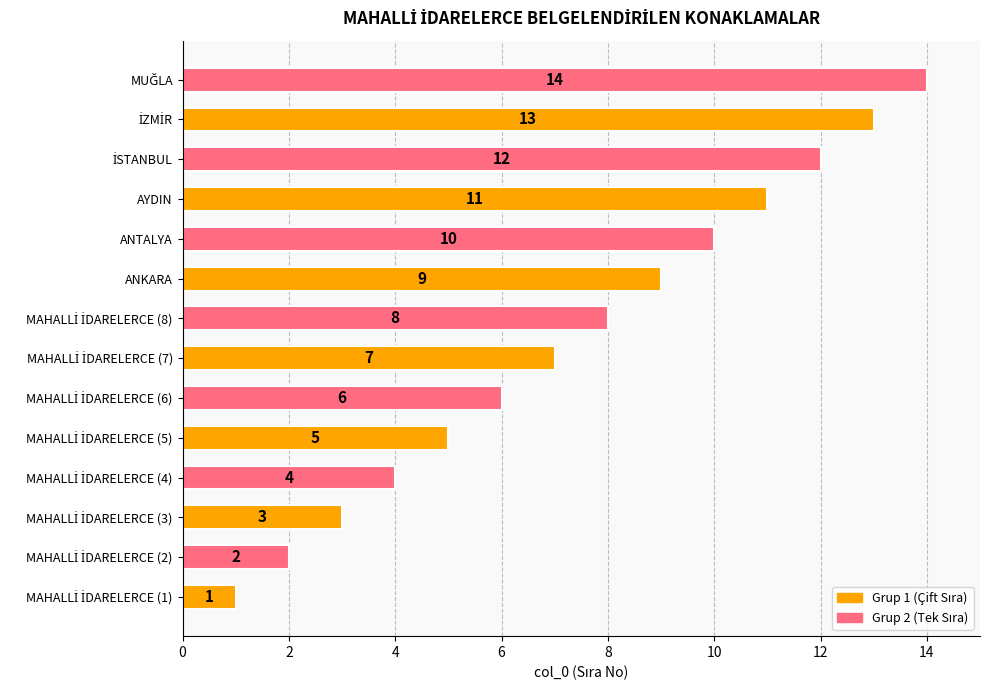

True or false: the data shows 17 at ANTALYA.

False